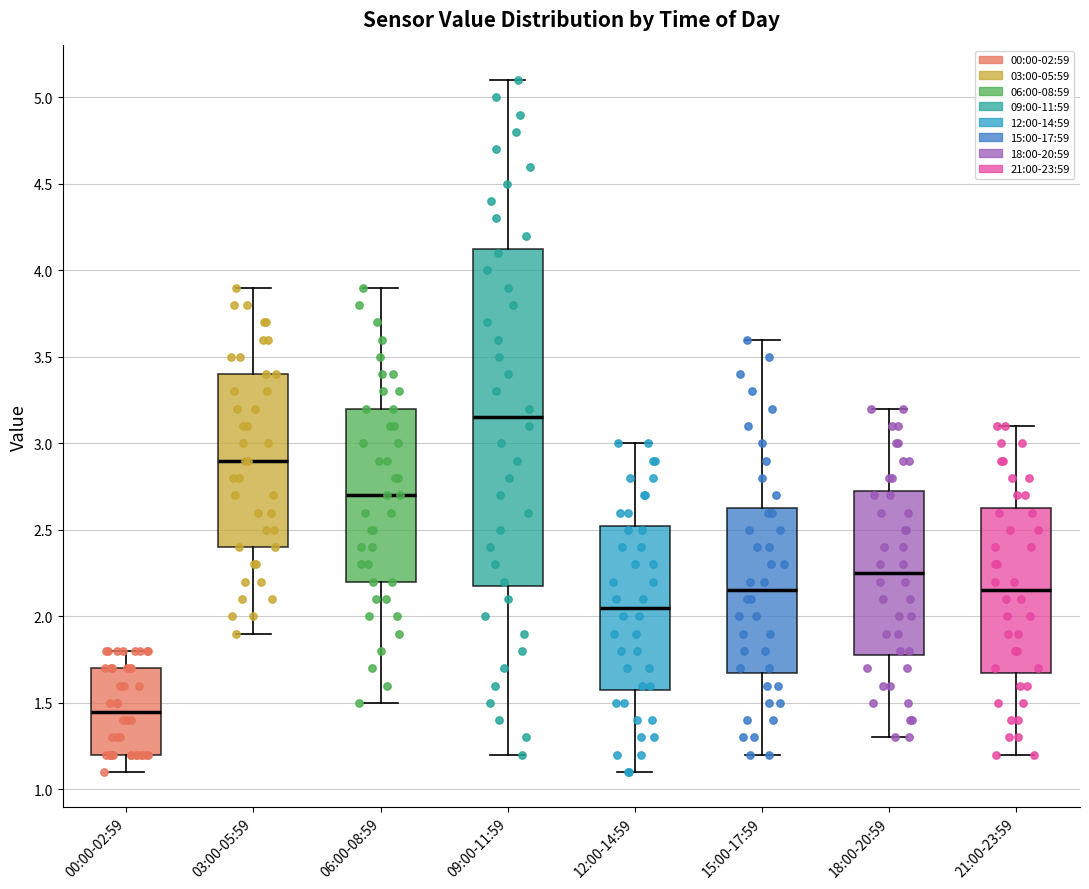

Which box has the highest median line?

09:00-11:59